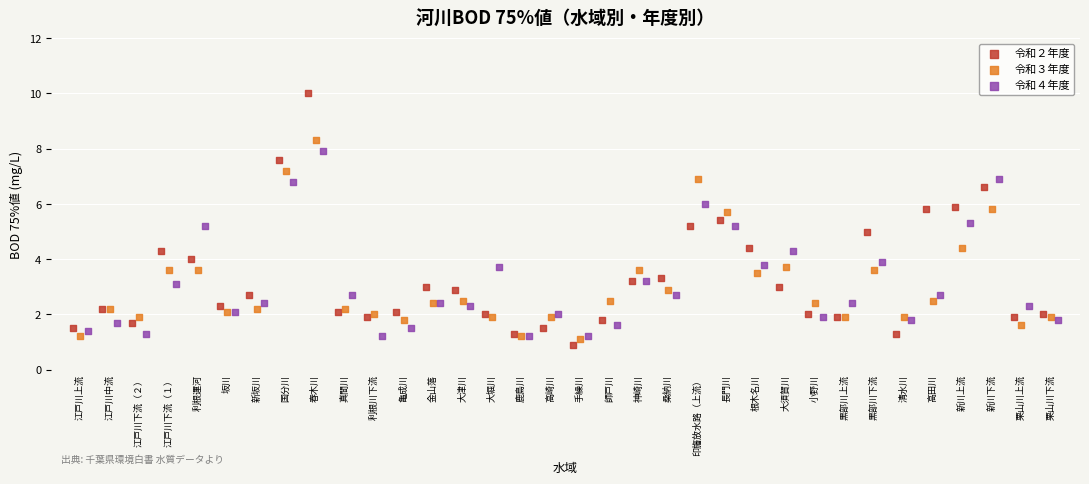

Which series has the widest spread of Y values?

令和２年度